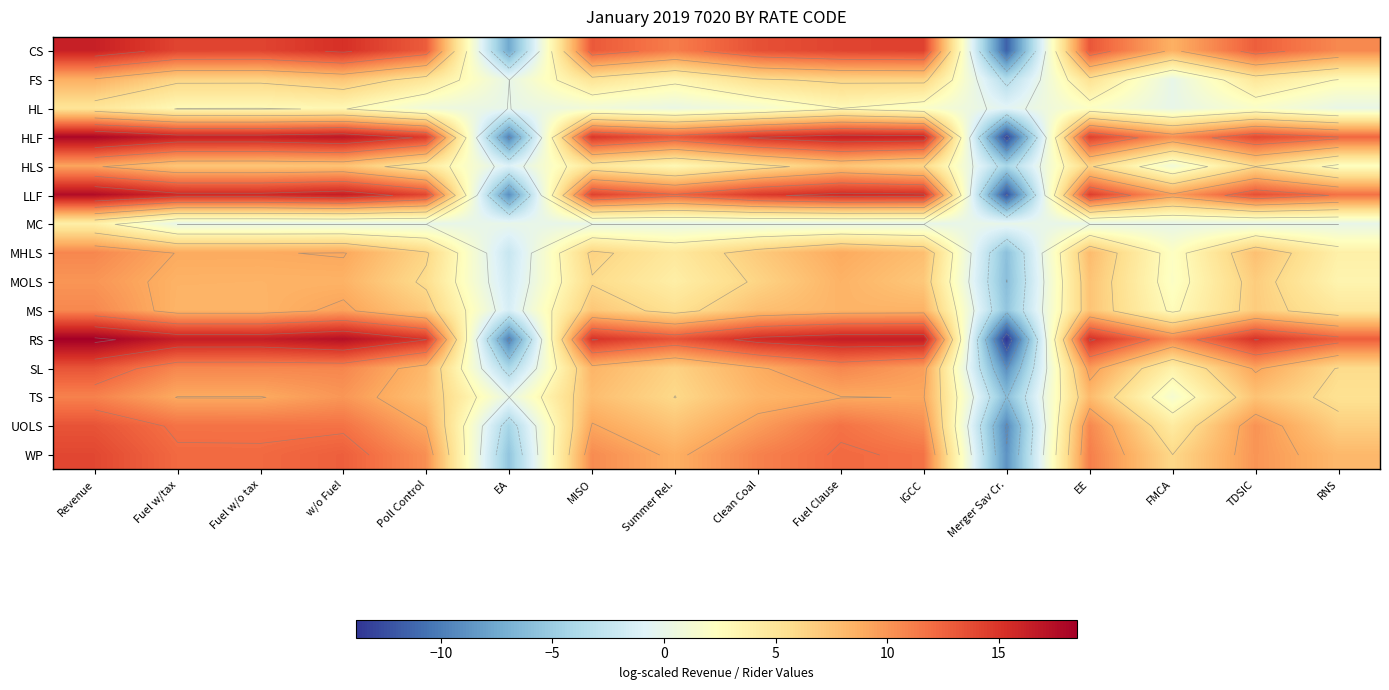

What is the greatest value displayed?

18.5